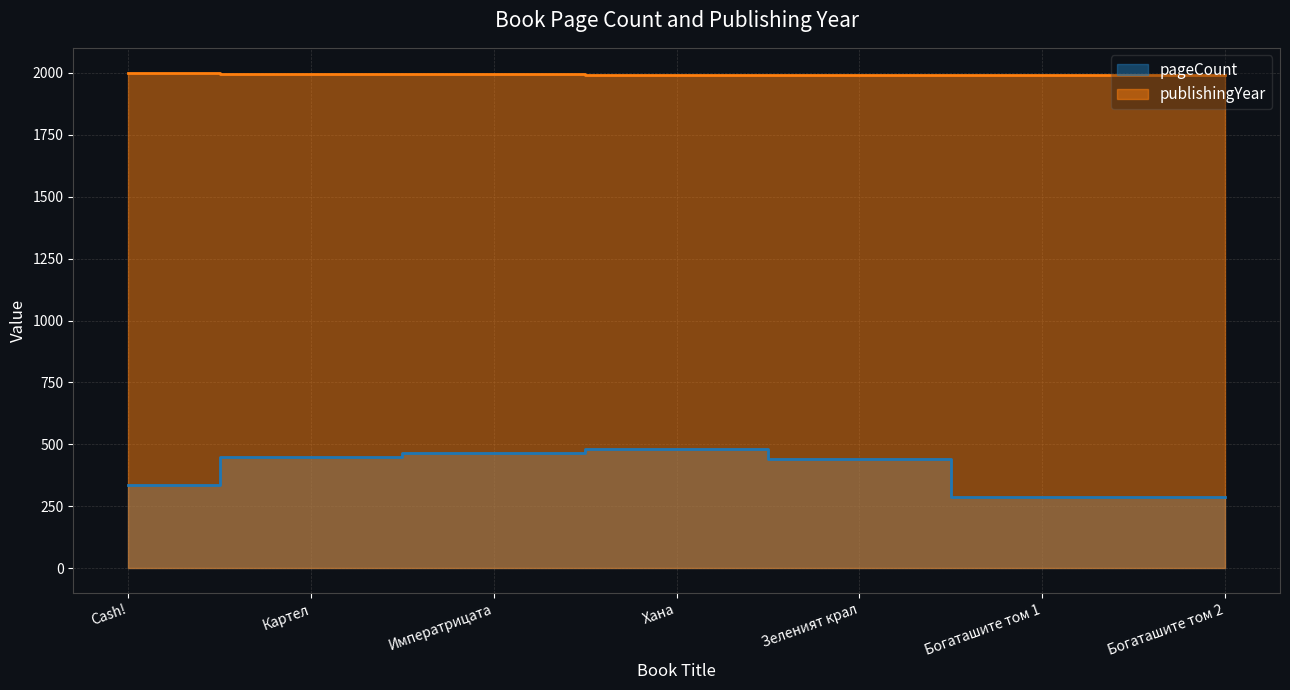

At which label is publishingYear closest to 1996?

Картел